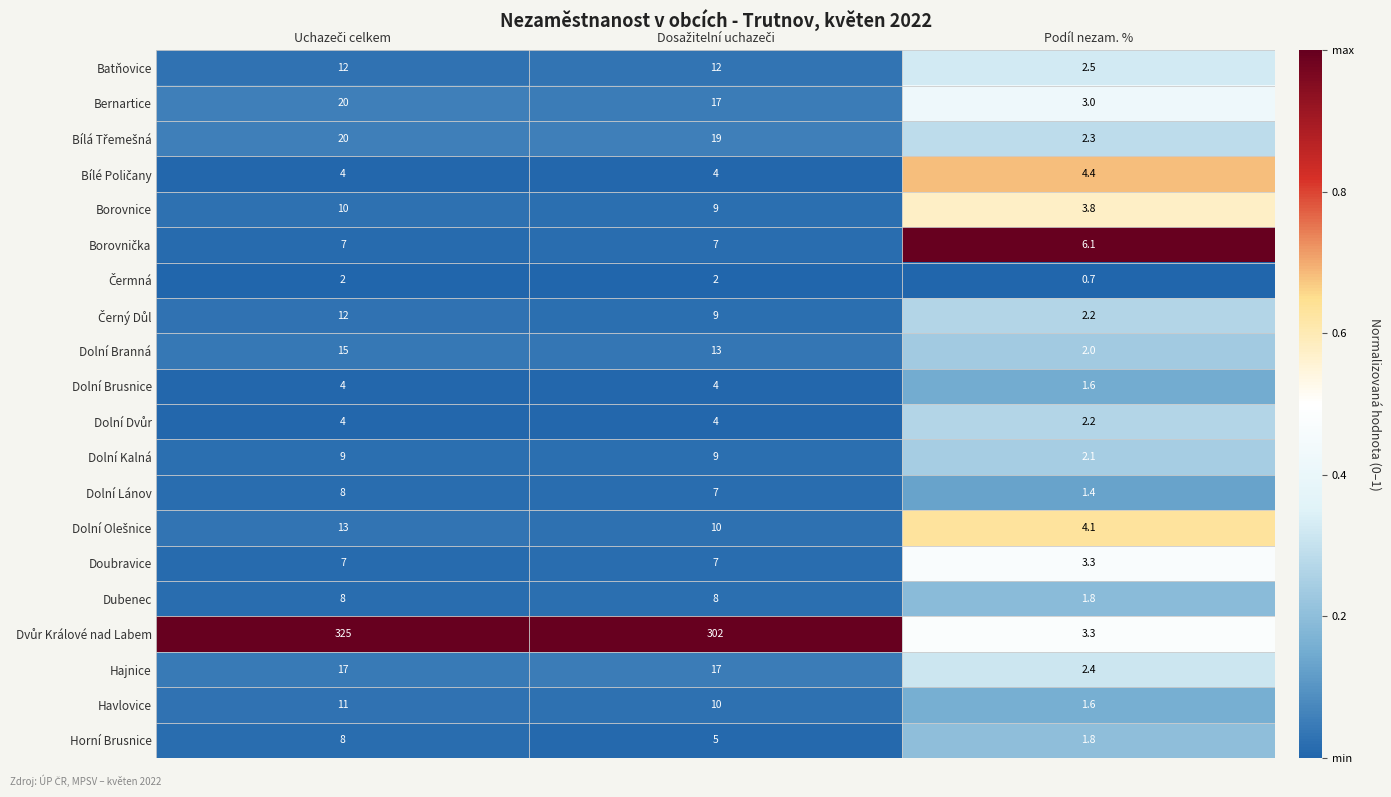

What is the lowest value of the Batňovice series?

2.5